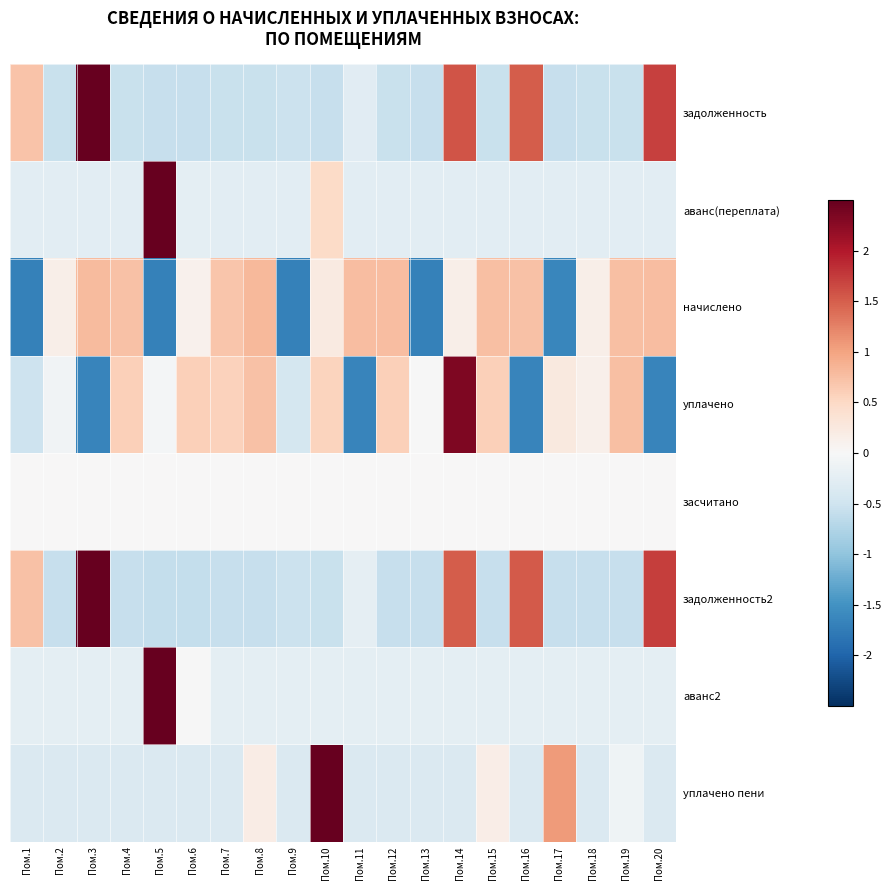

At which category is the sum across all series the highest?

Пом.5